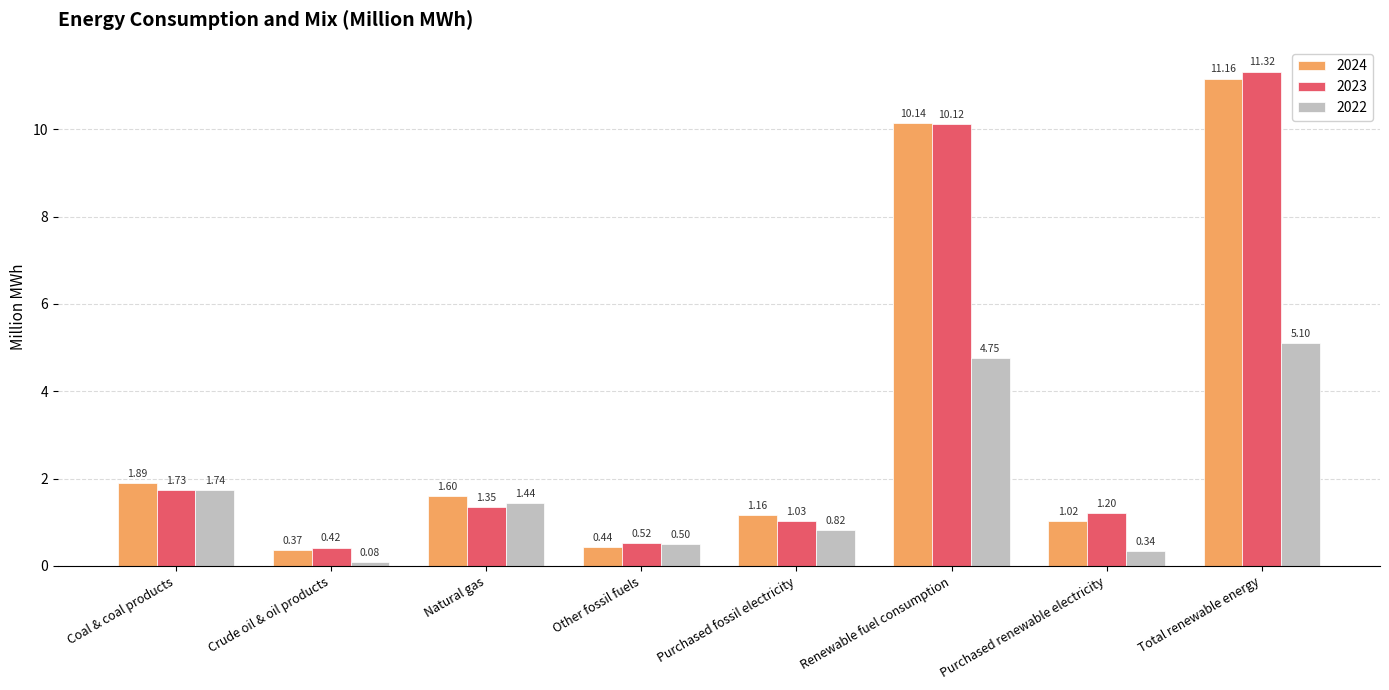

Which series changed the most between Purchased fossil electricity and Purchased renewable electricity?

2022